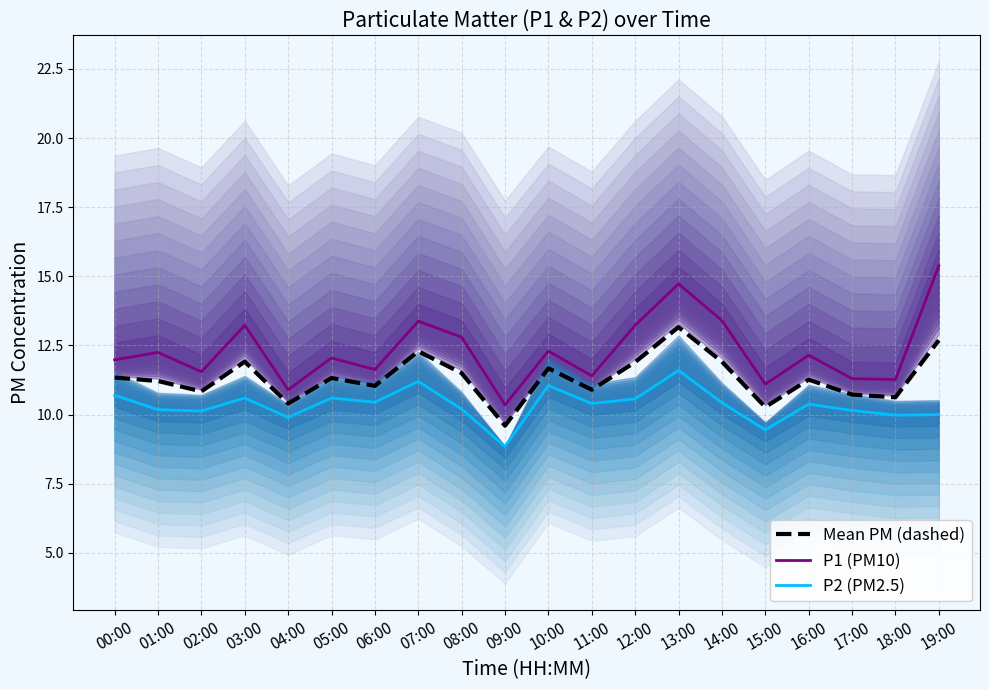

Does the chart display data point markers on the line(s)?

No